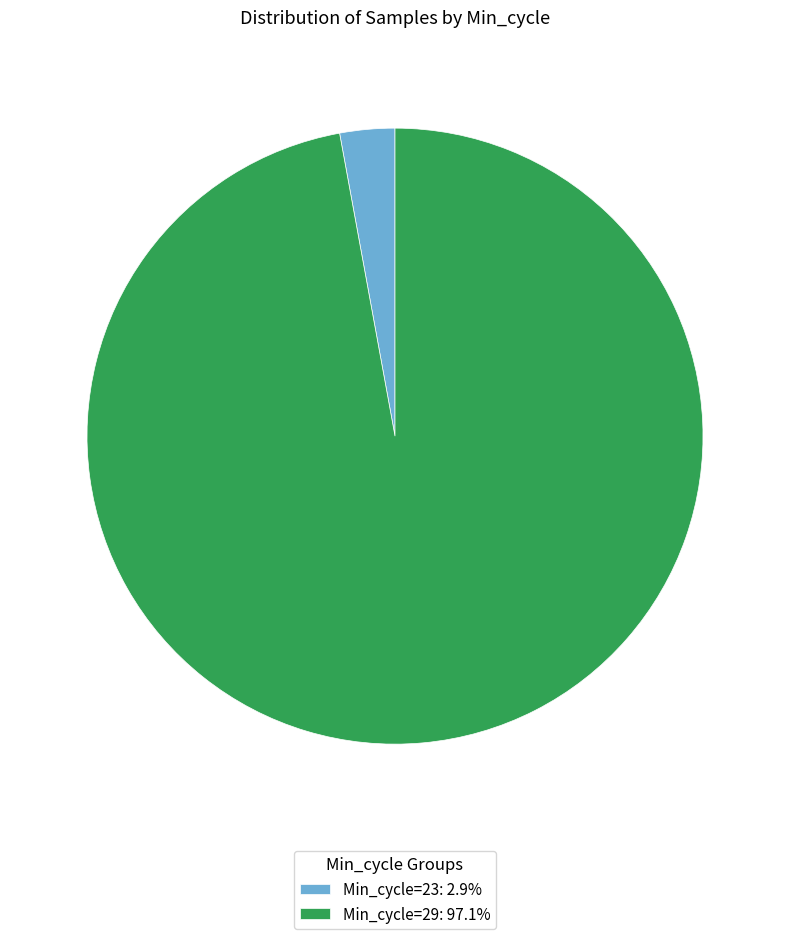

How many segments does this pie chart have?

2